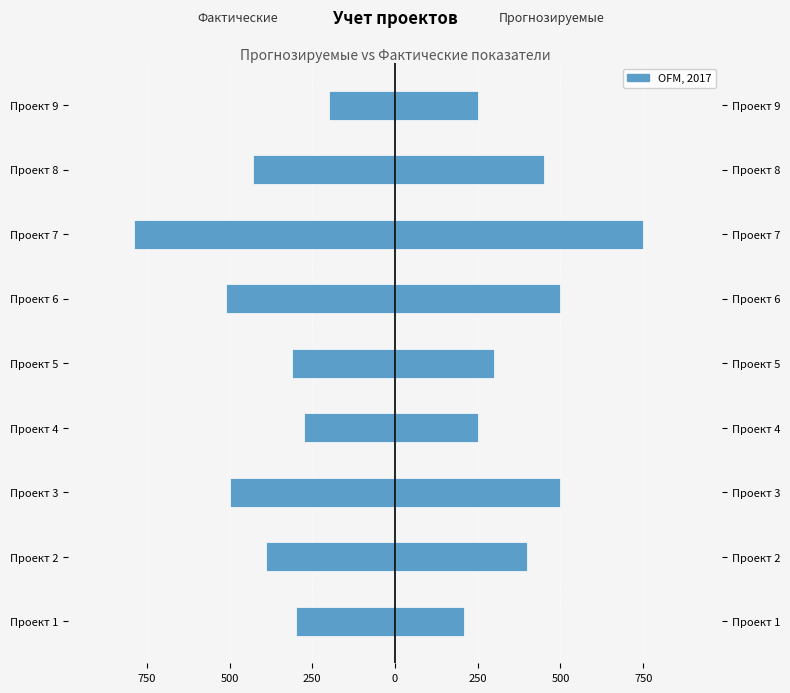

True or false: Фактические трудозатраты (ч) has a value of -390 at Проект 2.

True